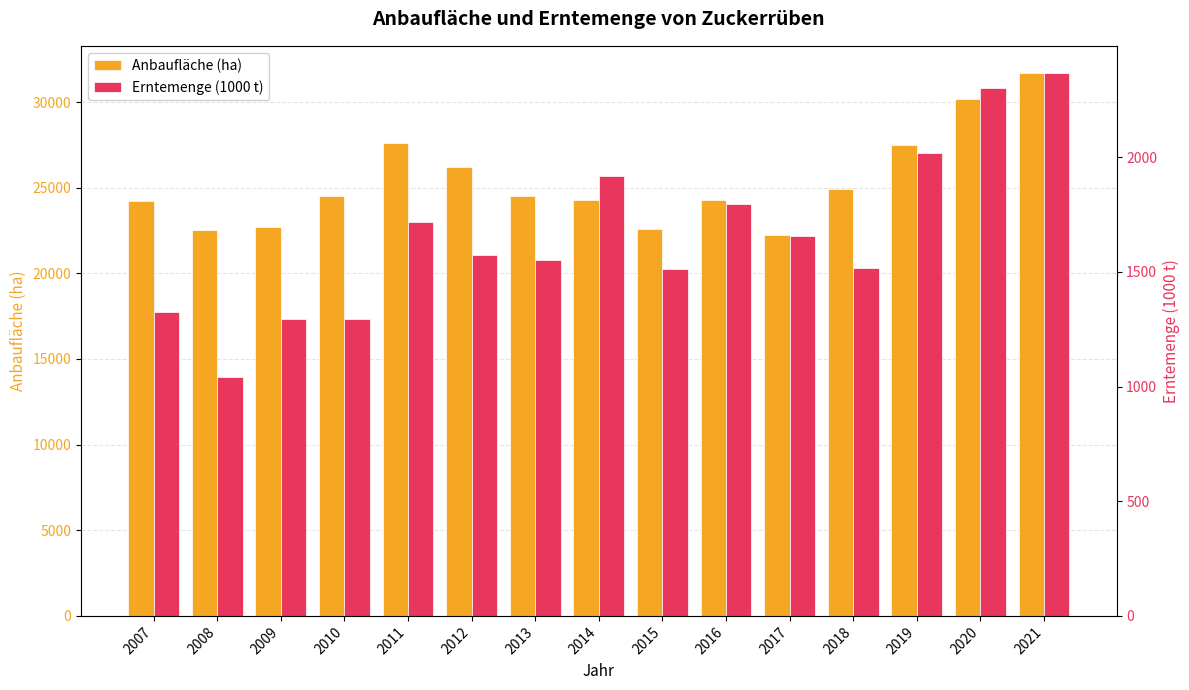

The Erntemenge (1000 t) series shows 1043.6 at 2008. True or false?

True